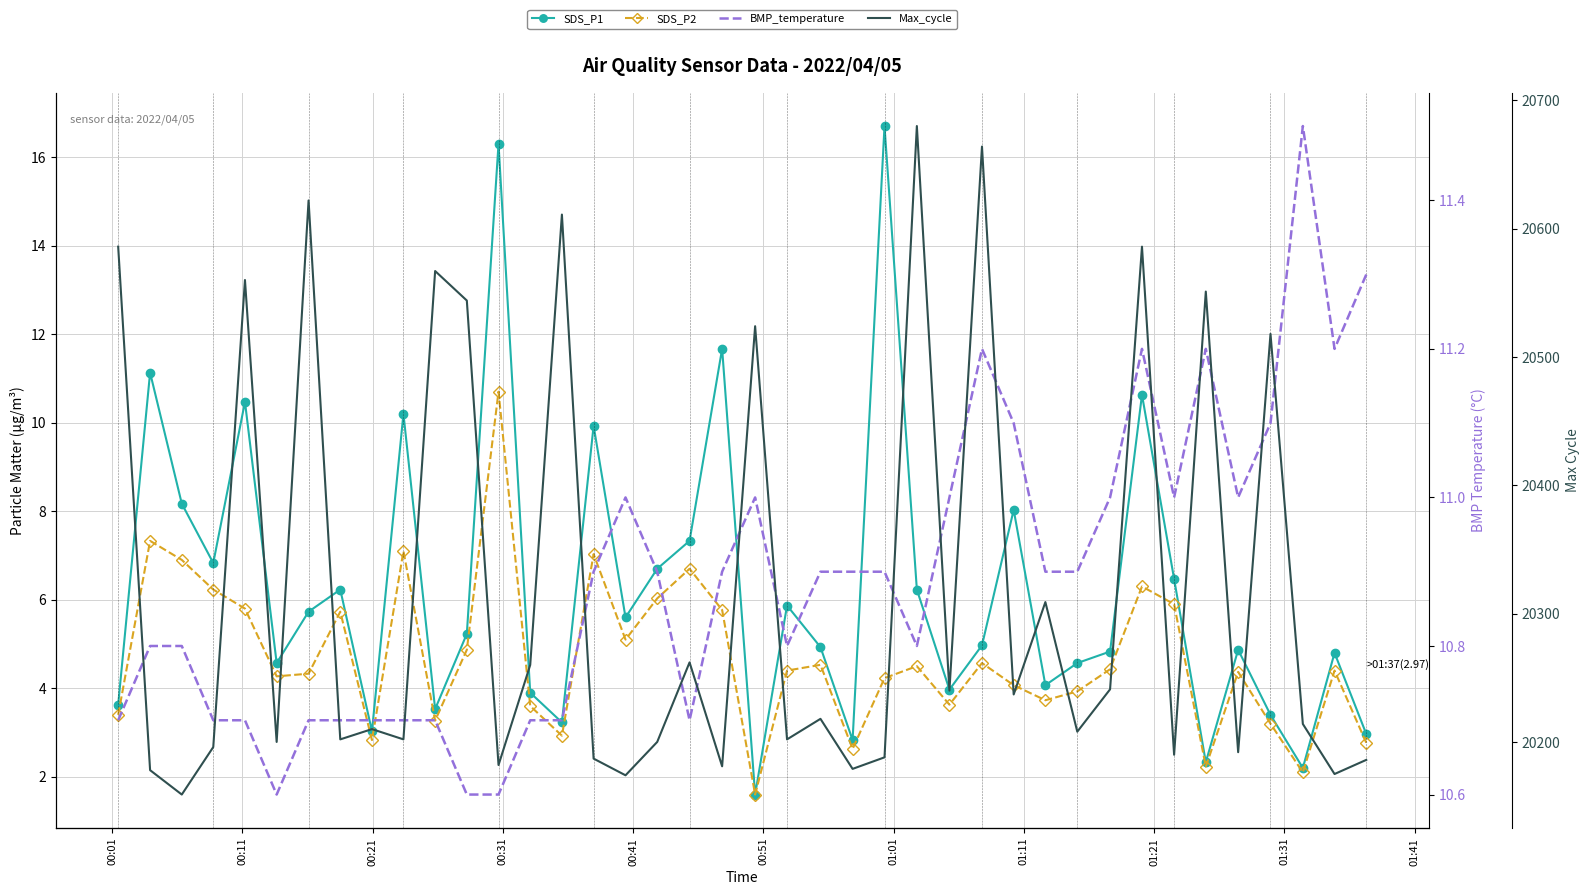

Which series has the largest range (max minus min)?

Max_cycle